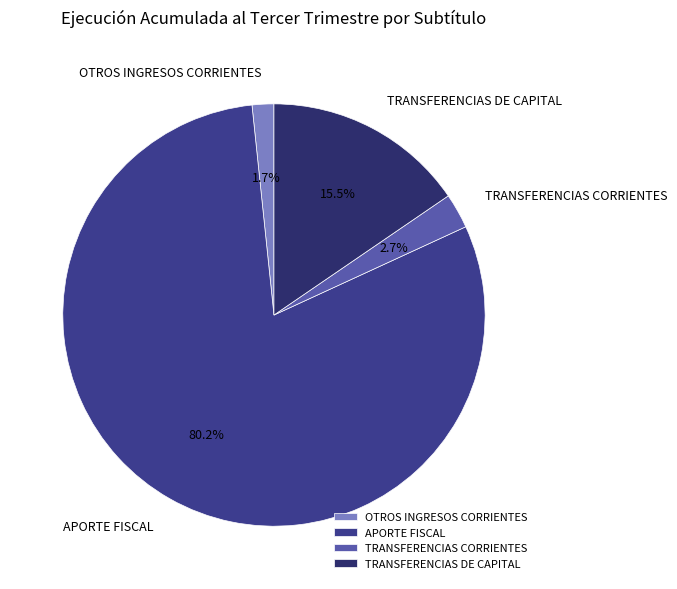

Which slice is the largest?

APORTE FISCAL